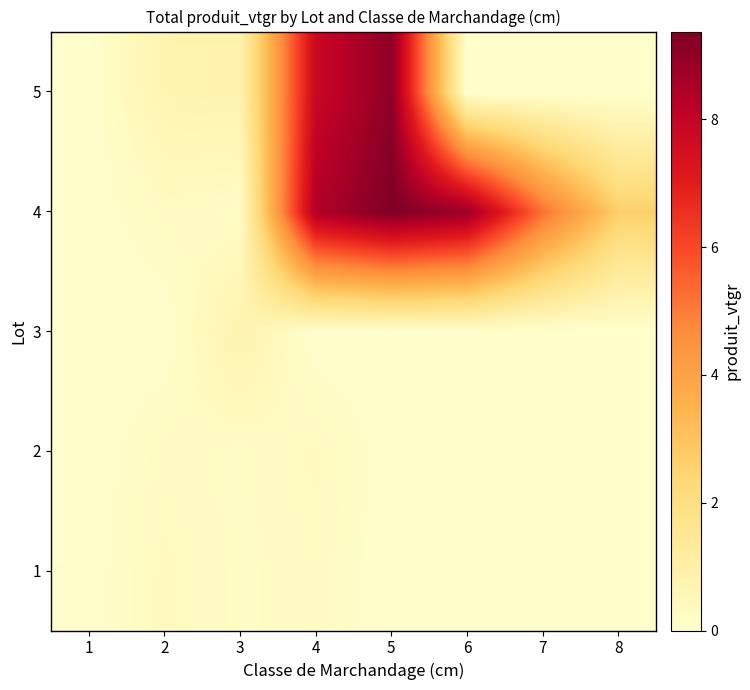

What is the spread (max minus min) of values at 8?

2.6